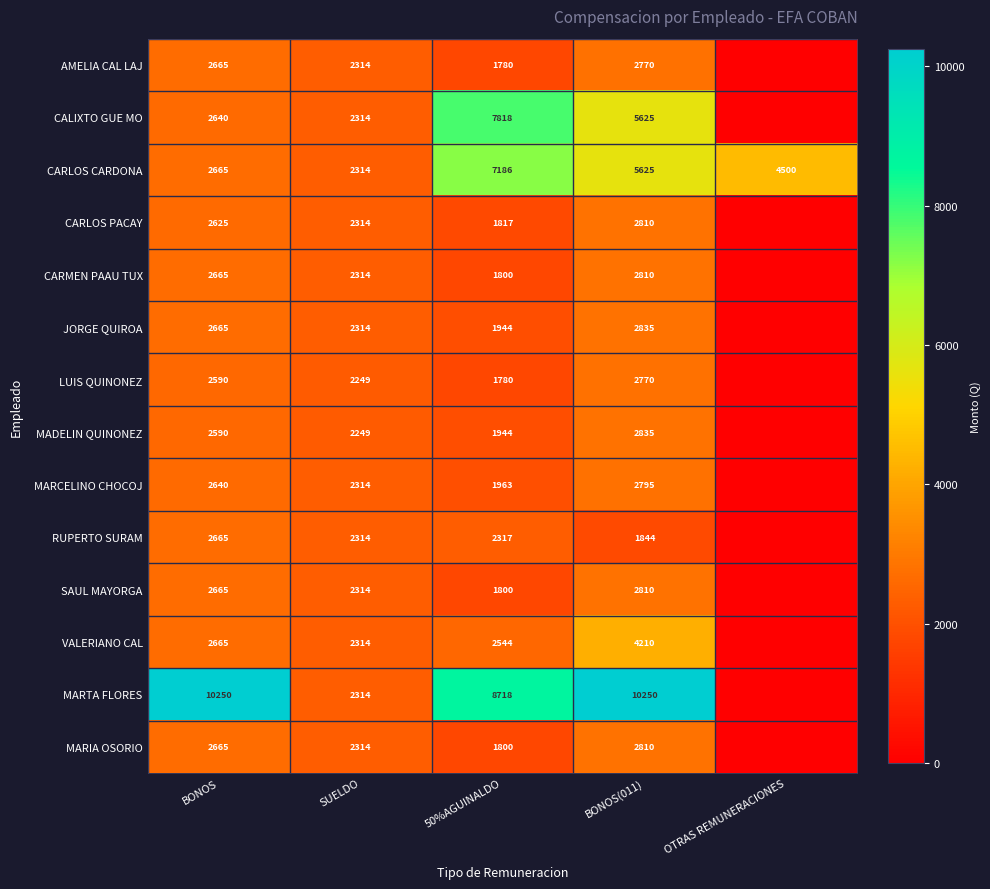

What is the sum of the JORGE QUIROA values at BONOS(011) and 50%AGUINALDO?

4779